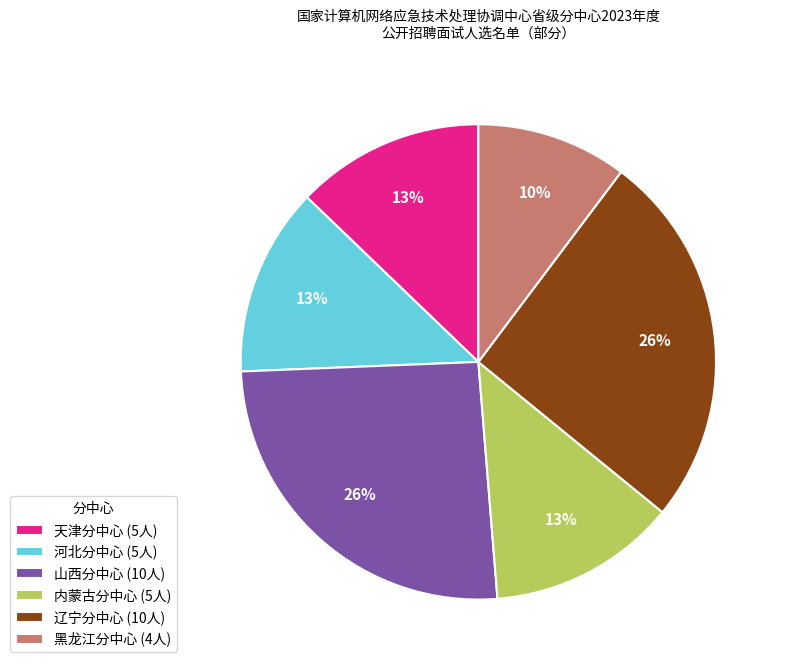

Count the number of slices in the pie.

6